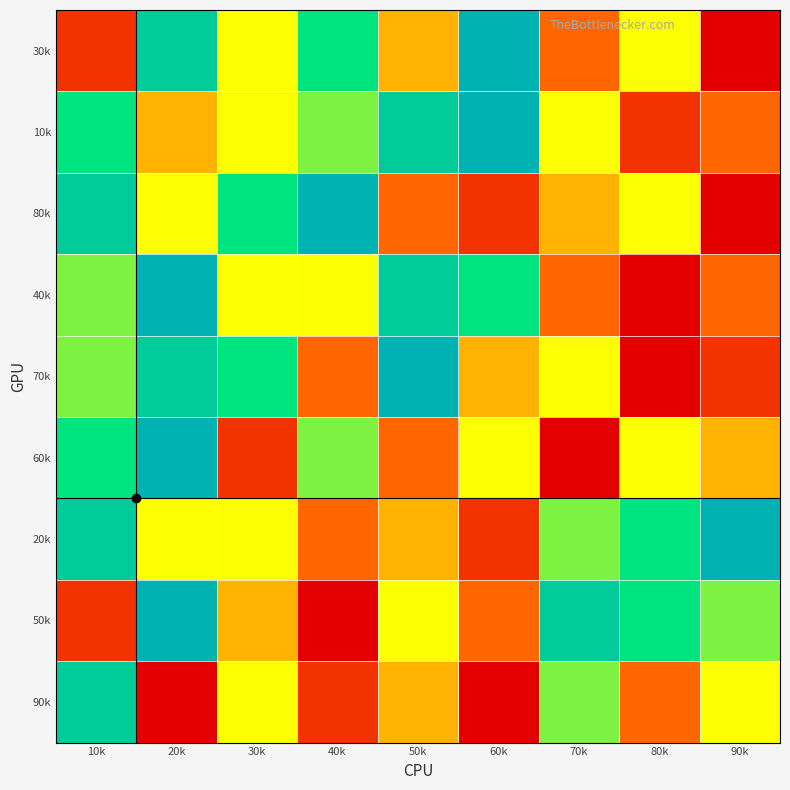

How many categories are shown in the chart?

9